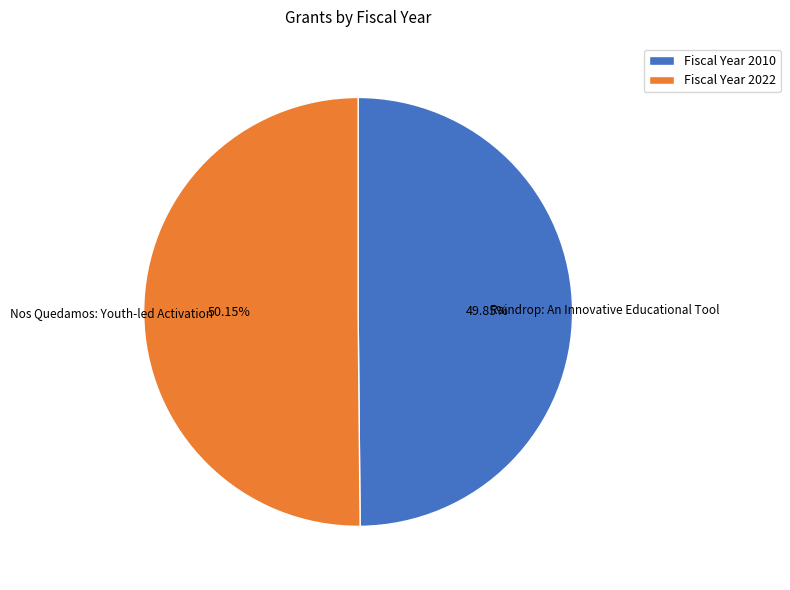

What percentage is the Raindrop: An Innovative Educational Tool slice, to the nearest percent?

50%